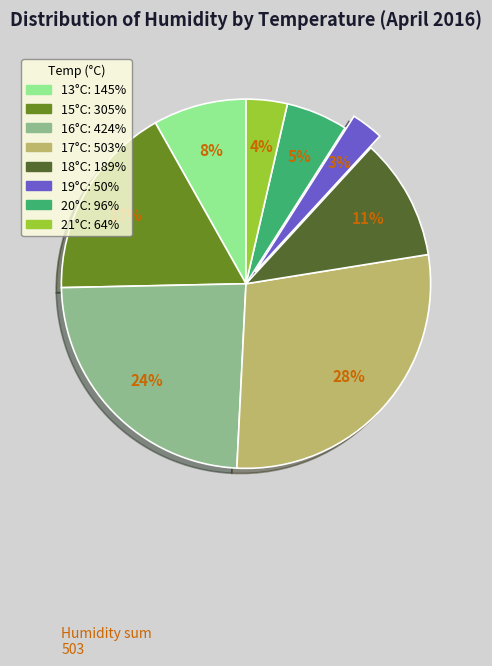

To the nearest percent, what is the average slice percentage?

12%